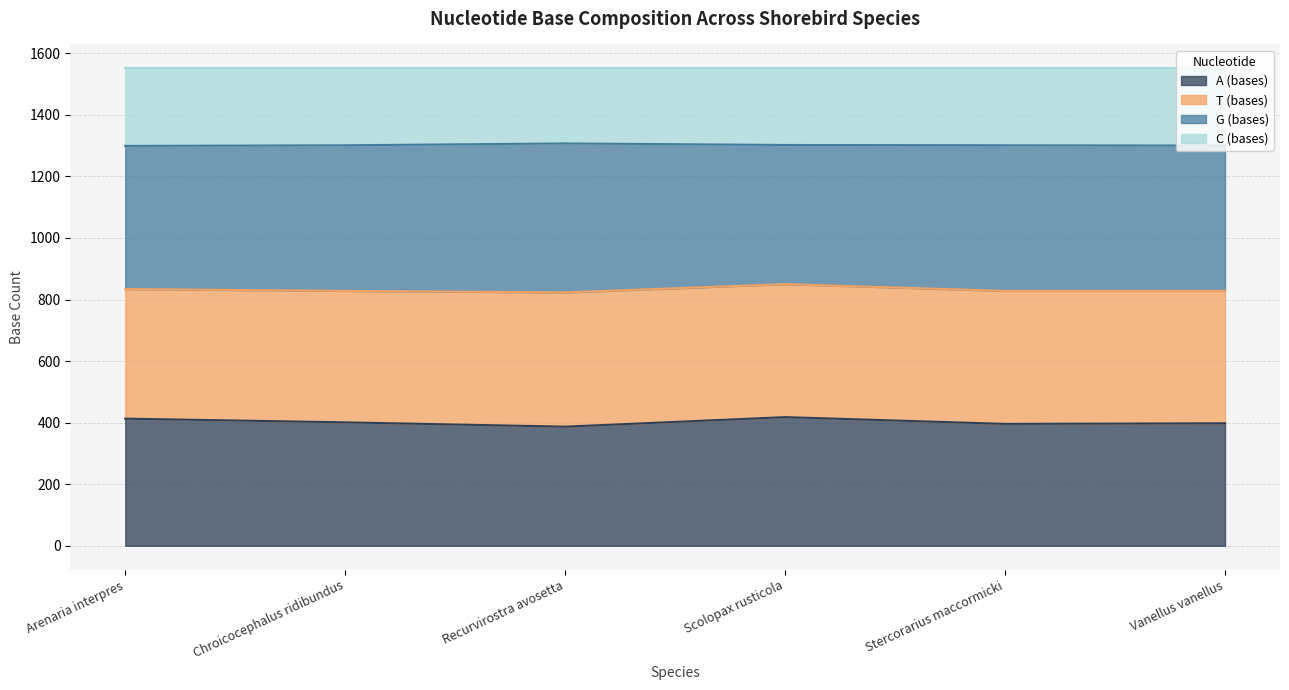

What is the total value across all series at Vanellus vanellus?

1551